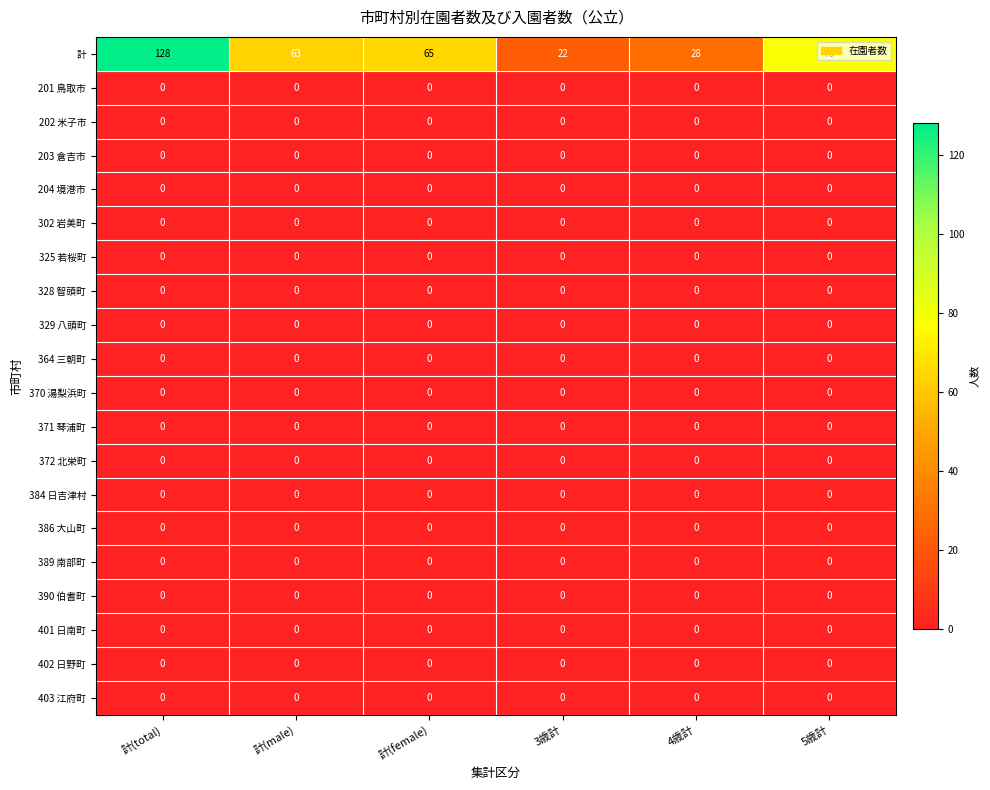

What is the total value across all series at 計(male)?

63